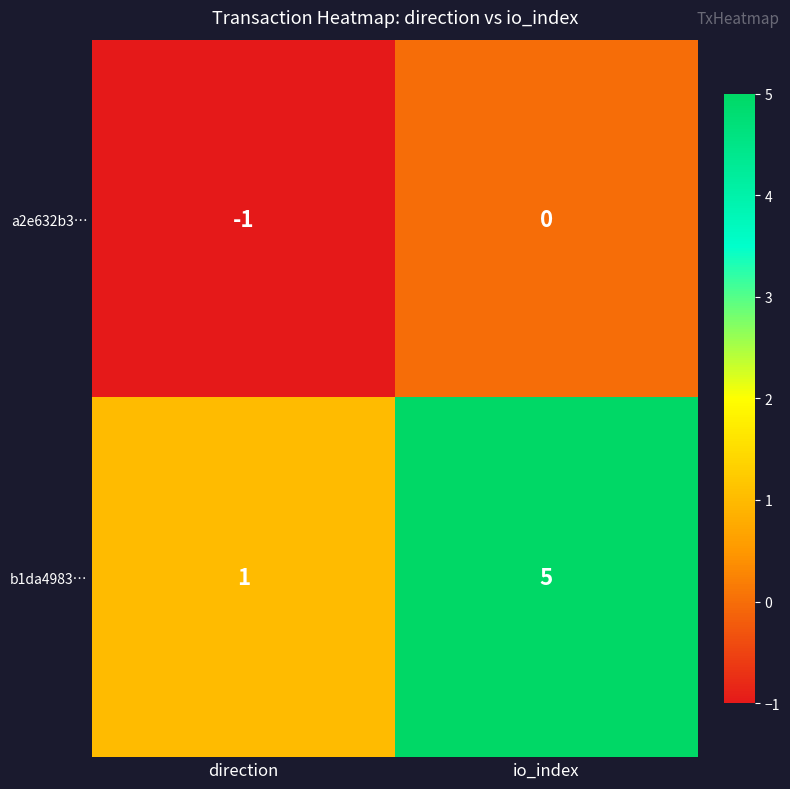

Rank the series at io_index from highest to lowest value.

b1da4983…, a2e632b3…